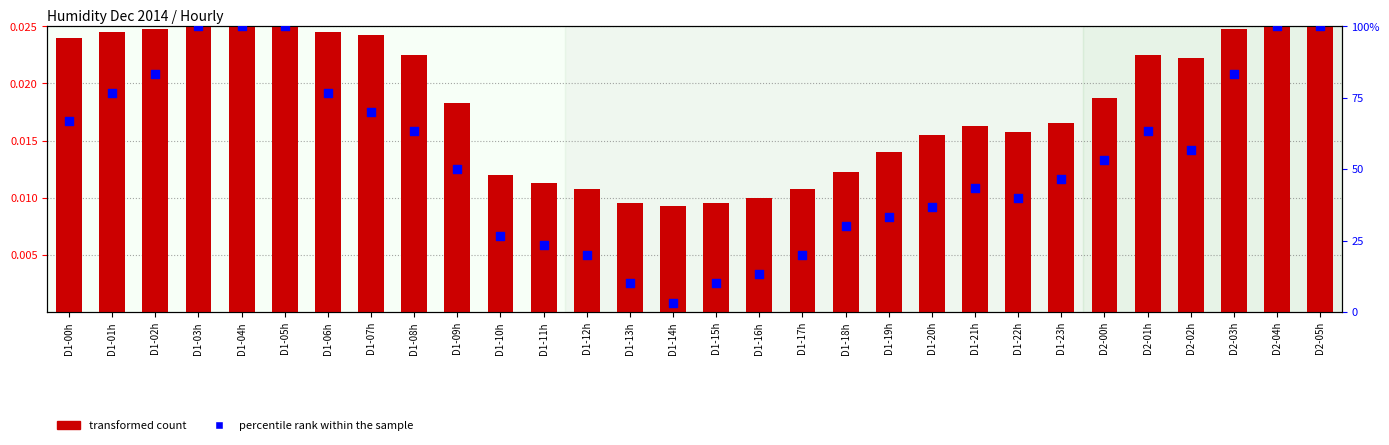

At how many categories does at least one series exceed 26?

23